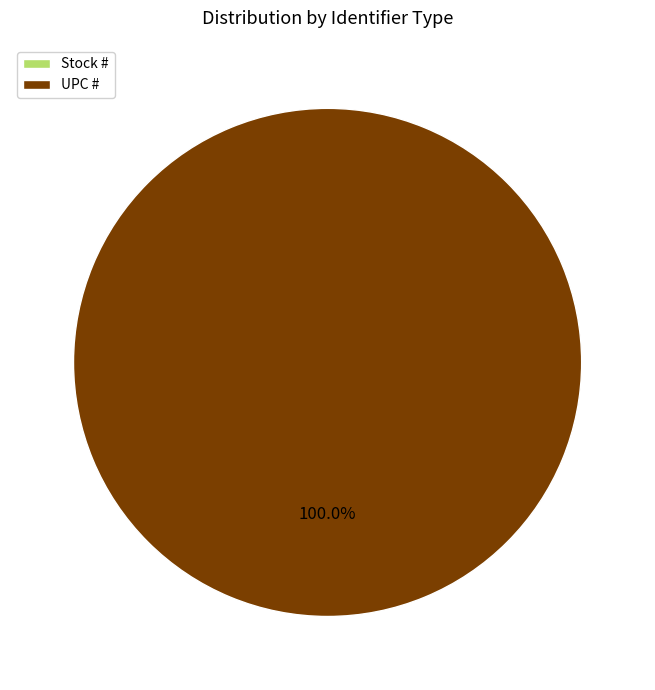

Count the number of slices in the pie.

2